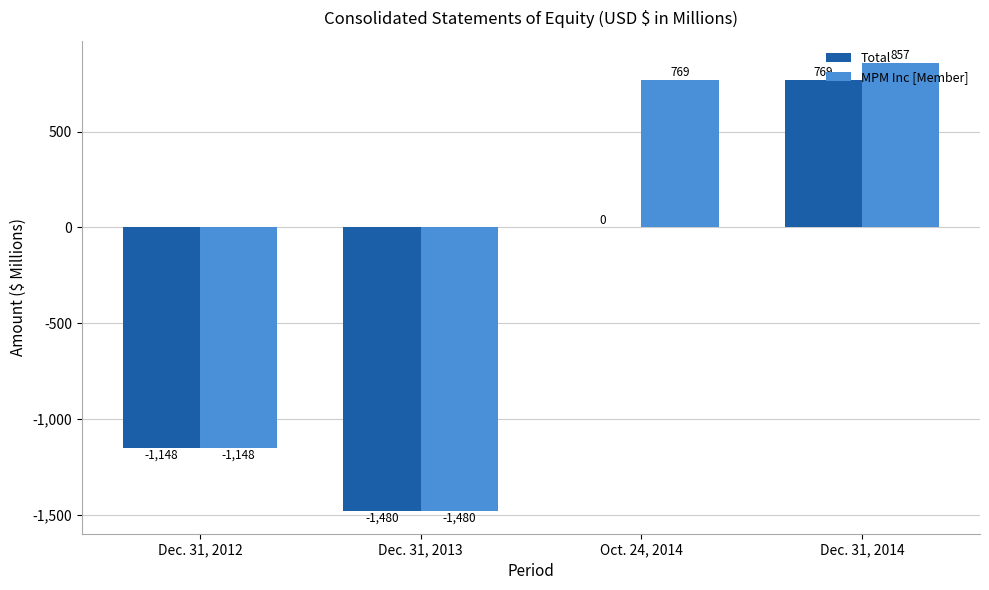

Which series changed the most between Dec. 31, 2013 and Oct. 24, 2014?

MPM Inc [Member]